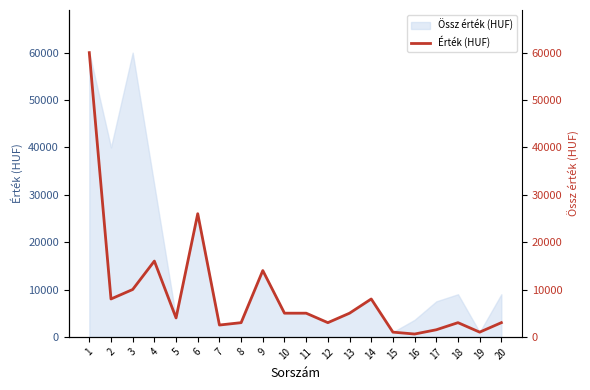

How many interior local valleys (lower than both neighbors) does the data have?

6